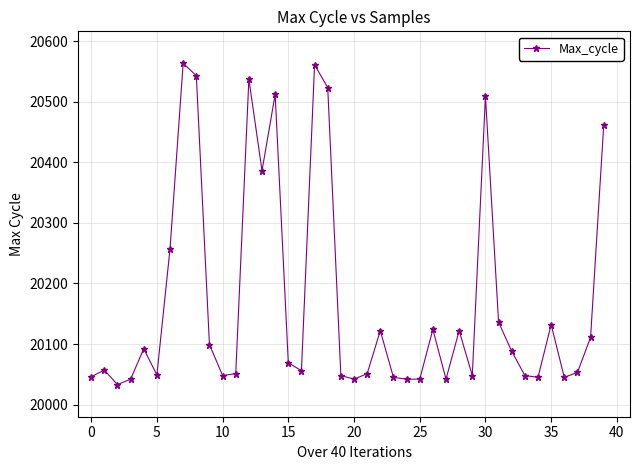

What is the value of the 3rd point from the left?

20033